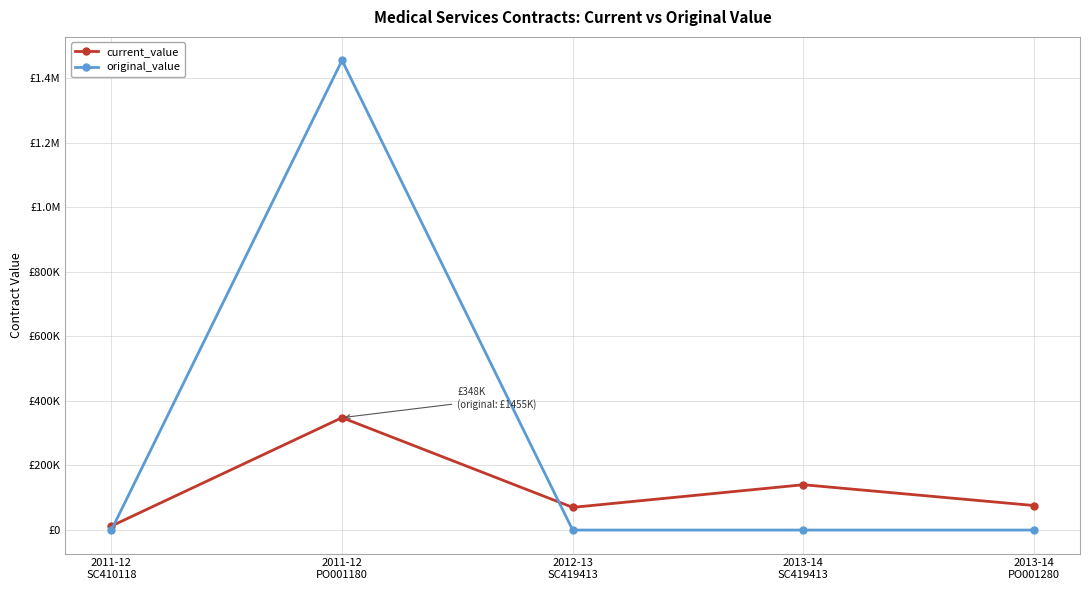

Does the chart have visible grid lines?

Yes